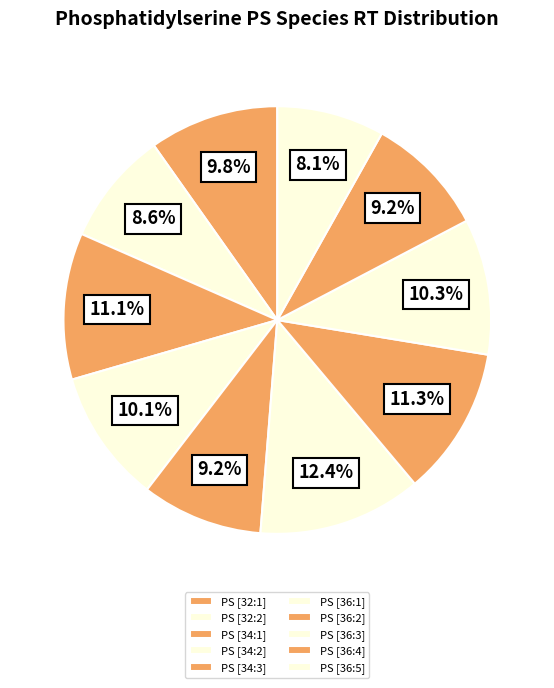

To the nearest percent, what is the difference between the PS [34:1] and PS [34:2] slice percentages?

1%